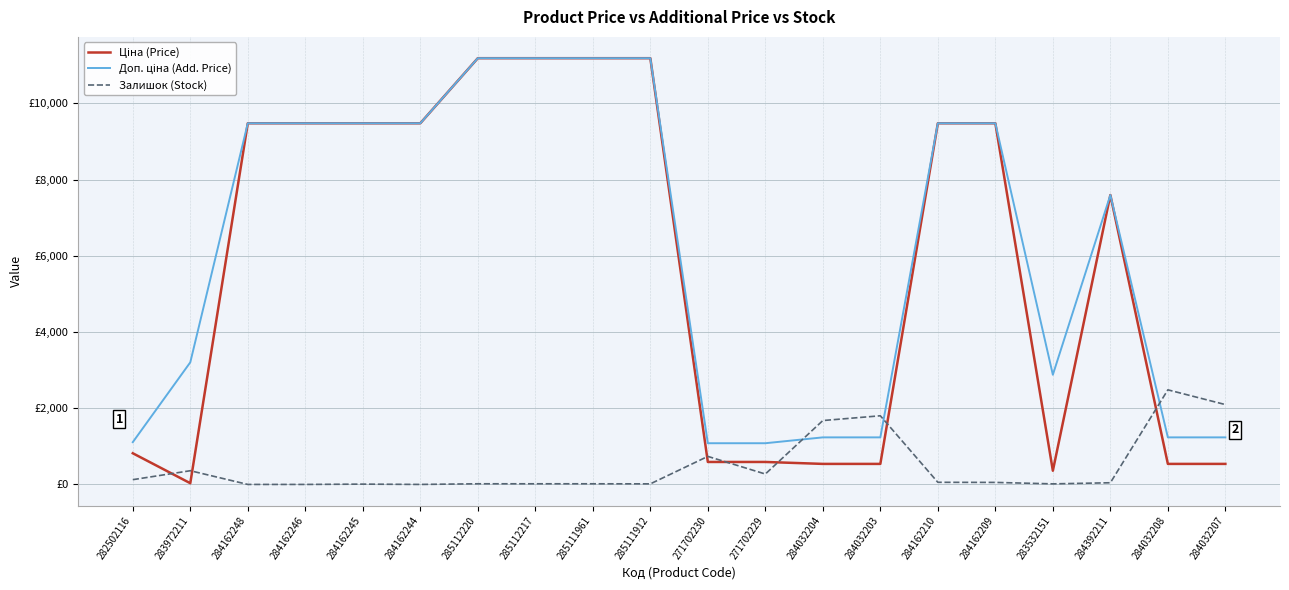

The Ціна (Price) series shows 9480.1 at 284162210. True or false?

True